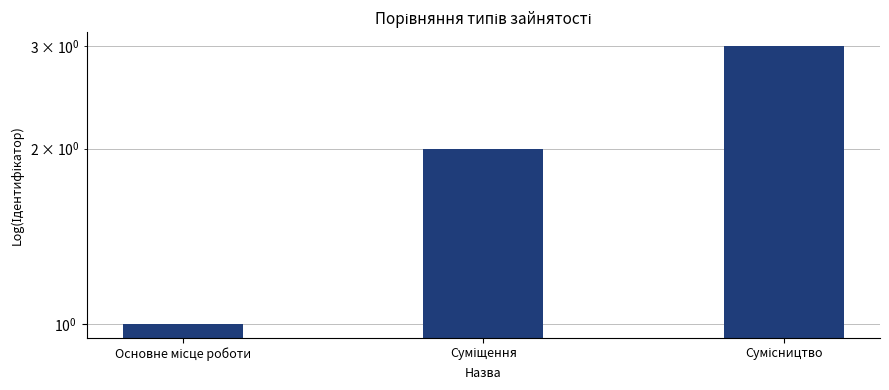

What is the label of the 3rd bar from the left?

Сумісництво